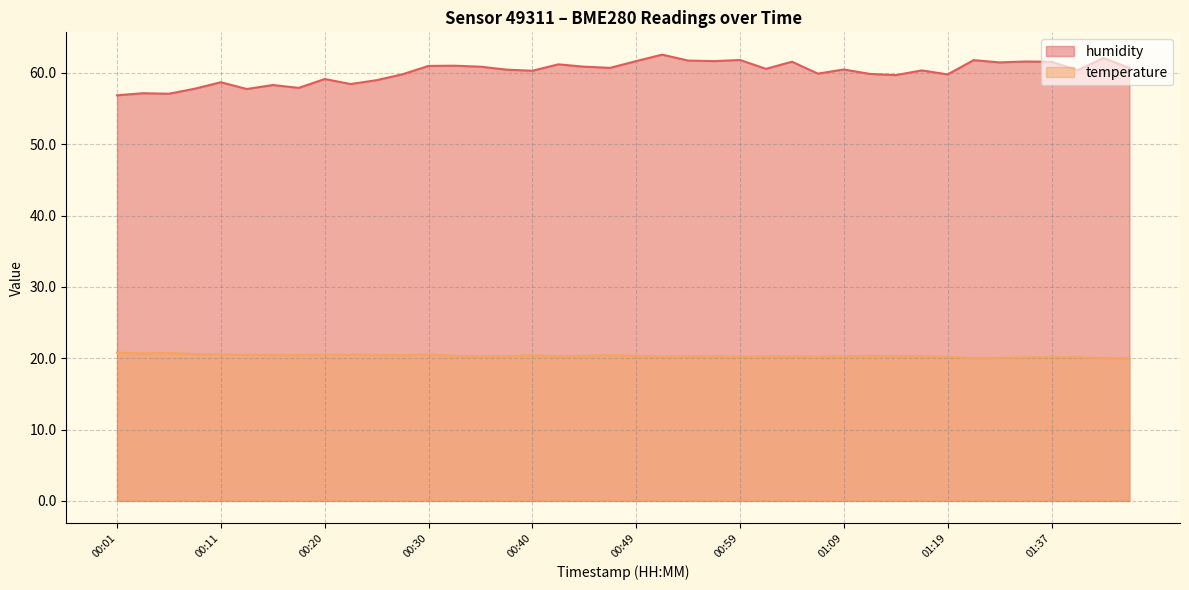

What is the average value of the humidity series?

60.1